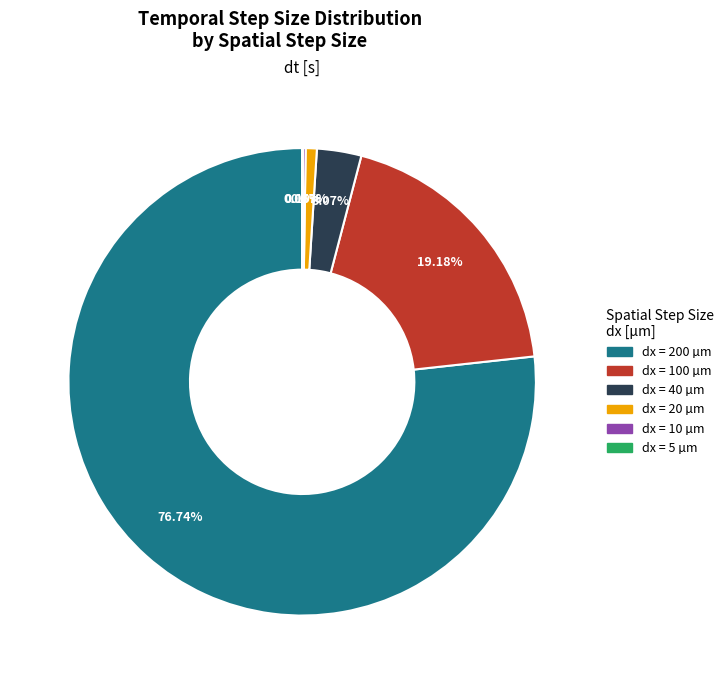

Is there a majority slice in this chart?

Yes